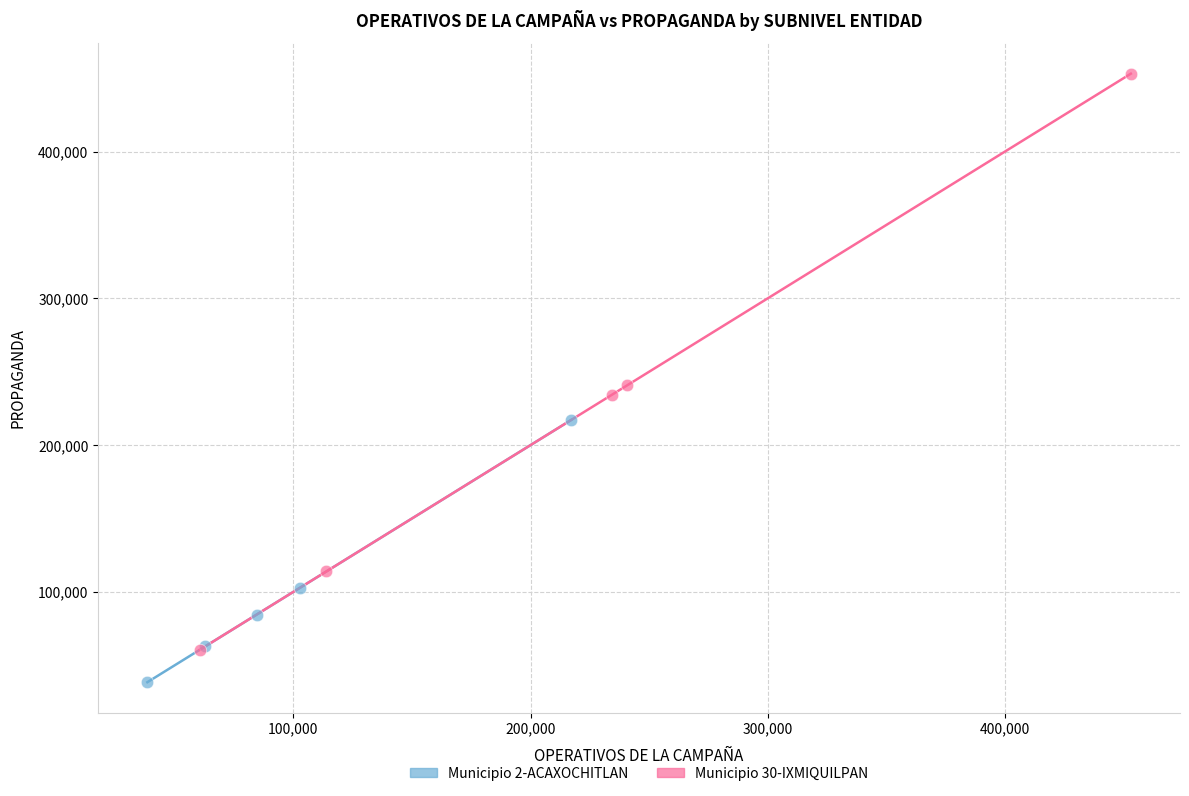

Which series has the largest Y range (max minus min)?

Municipio 30-IXMIQUILPAN